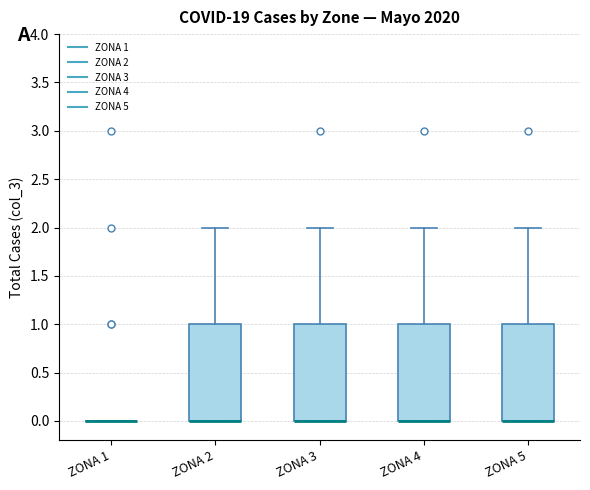

Reading left to right, read every box against the y-axis: the position of its median line, the range the box covers, and the ends of its whiskers. The values are not printed on the chart, so give them approximately, as read against the axis.

ZONA 1: box collapsed to a line at 0, whiskers 0 to 0
ZONA 2: median 0 (drawn on the box's lower edge), box 0 to 1, whiskers 0 to 2
ZONA 3: median 0 (drawn on the box's lower edge), box 0 to 1, whiskers 0 to 2
ZONA 4: median 0 (drawn on the box's lower edge), box 0 to 1, whiskers 0 to 2
ZONA 5: median 0 (drawn on the box's lower edge), box 0 to 1, whiskers 0 to 2